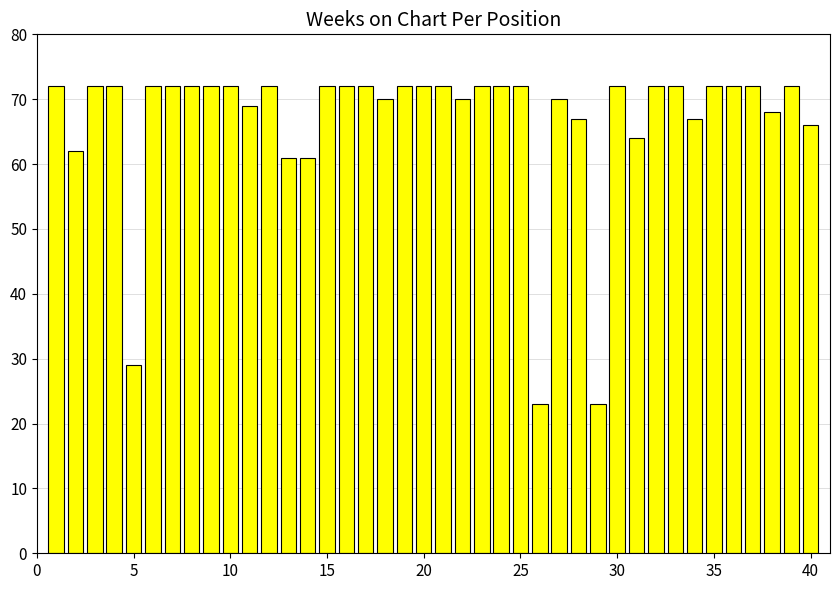

What is the average value?

67